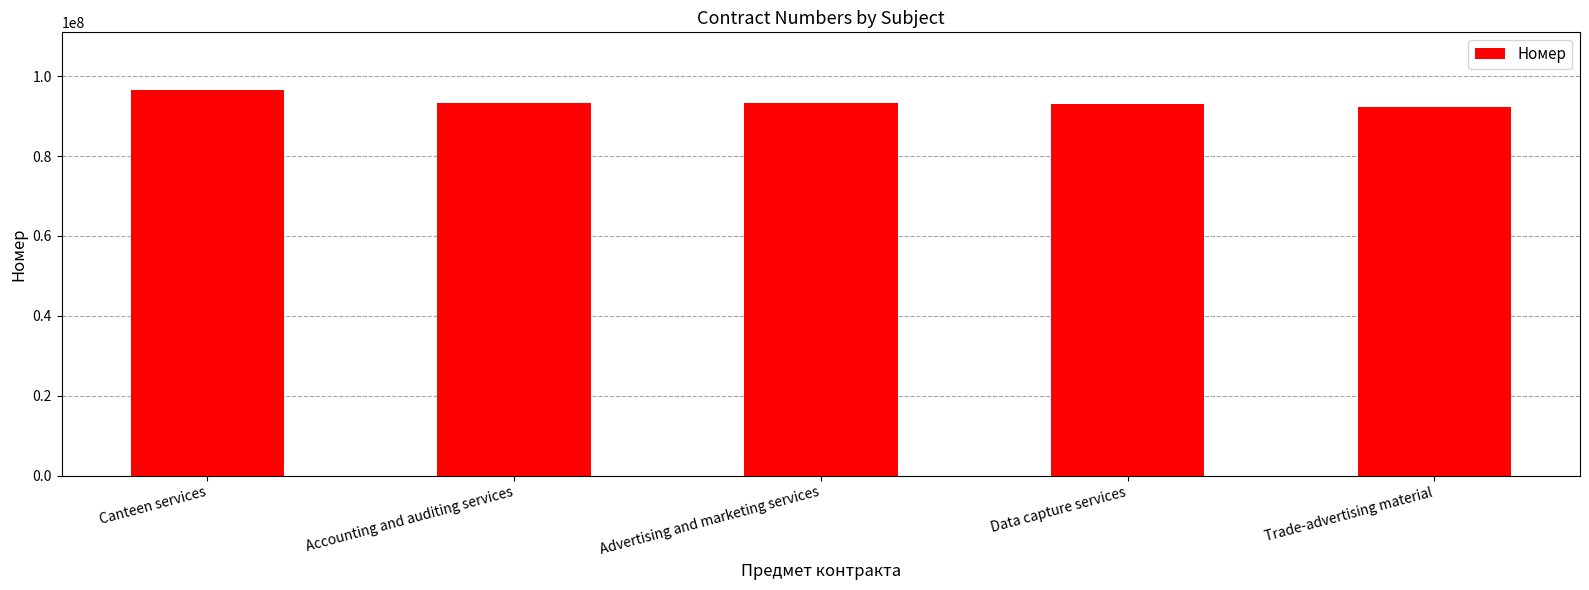

What is the difference between the maximum and minimum values?

4117374